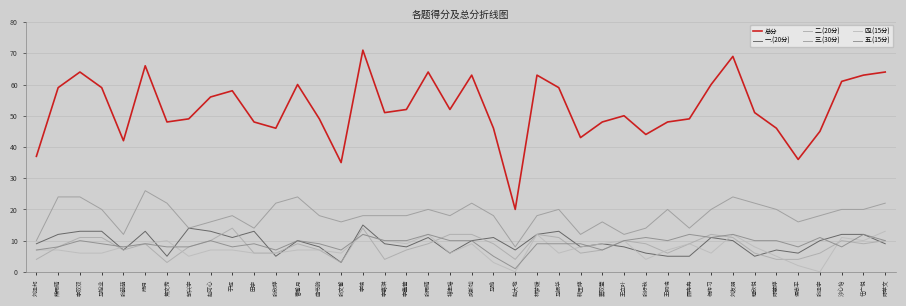

Does the chart display data point markers on the line(s)?

No